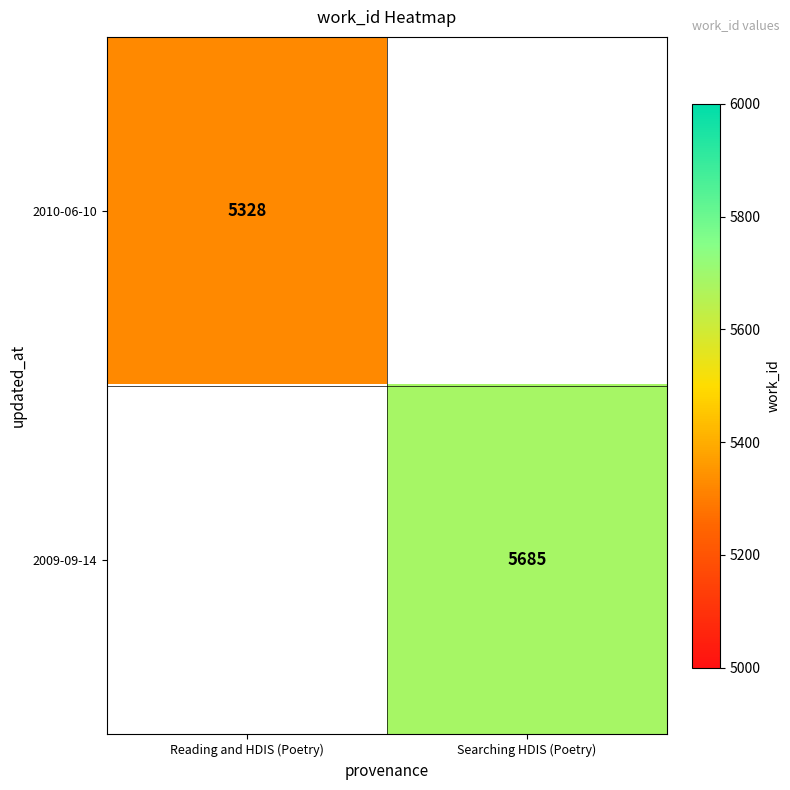

Is the value of 2010-06-10 at Reading and HDIS (Poetry) greater than the value of 2009-09-14 at Searching HDIS (Poetry)?

No